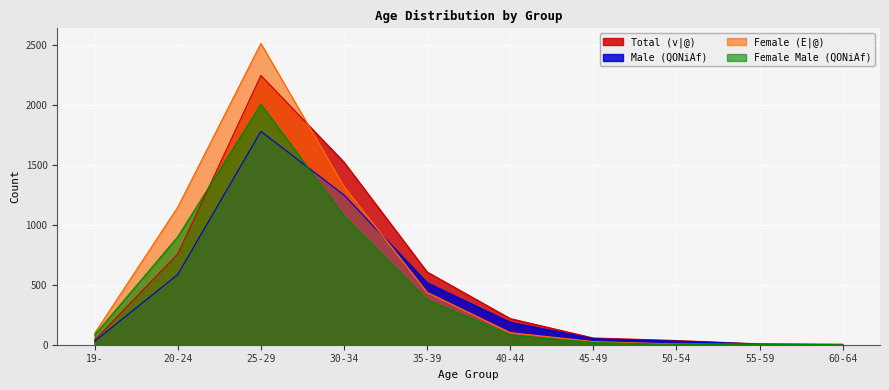

What is the value of the Total (v|@) point at the 3rd from the left?

2246